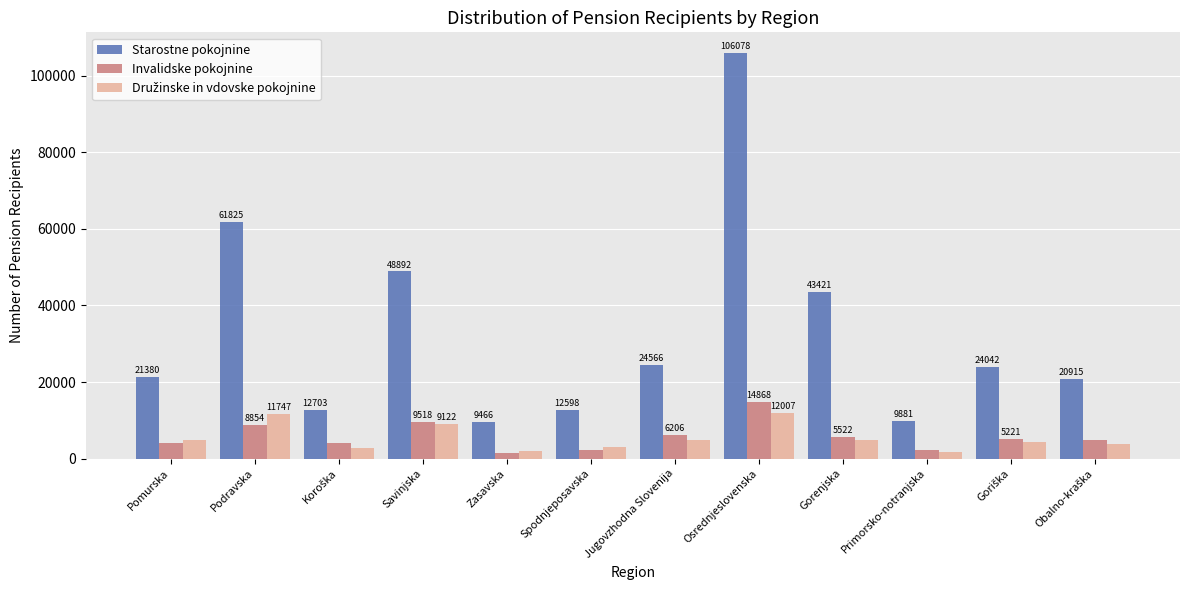

The Starostne pokojnine series shows 20352 at Savinjska. True or false?

False